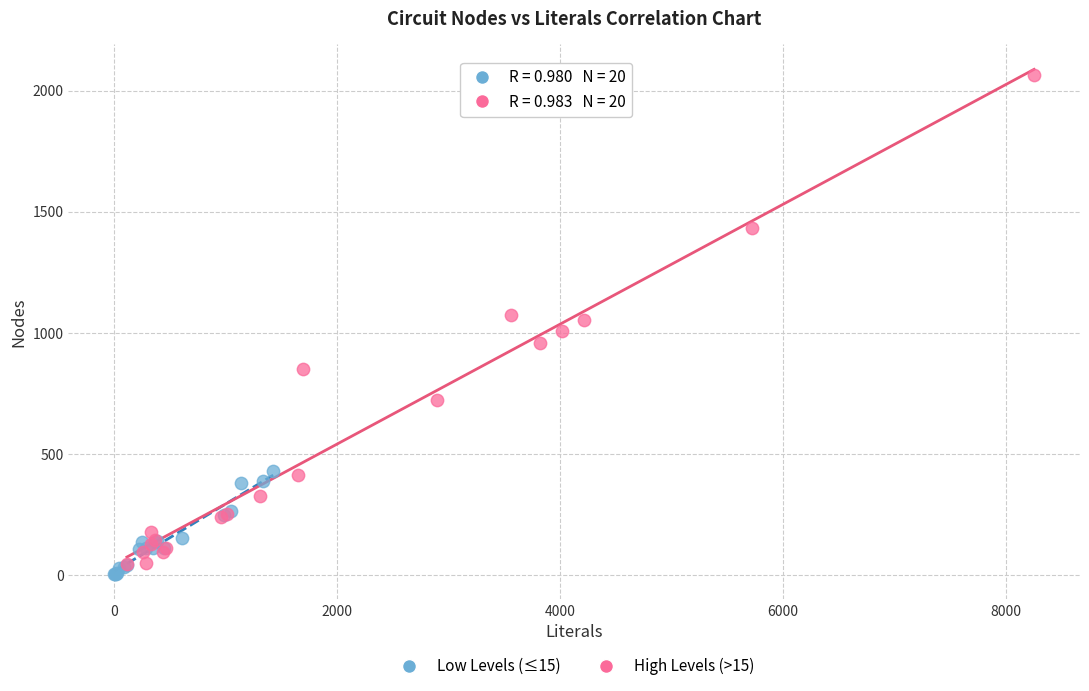

Which series has the largest Y range (max minus min)?

High Levels (>15)